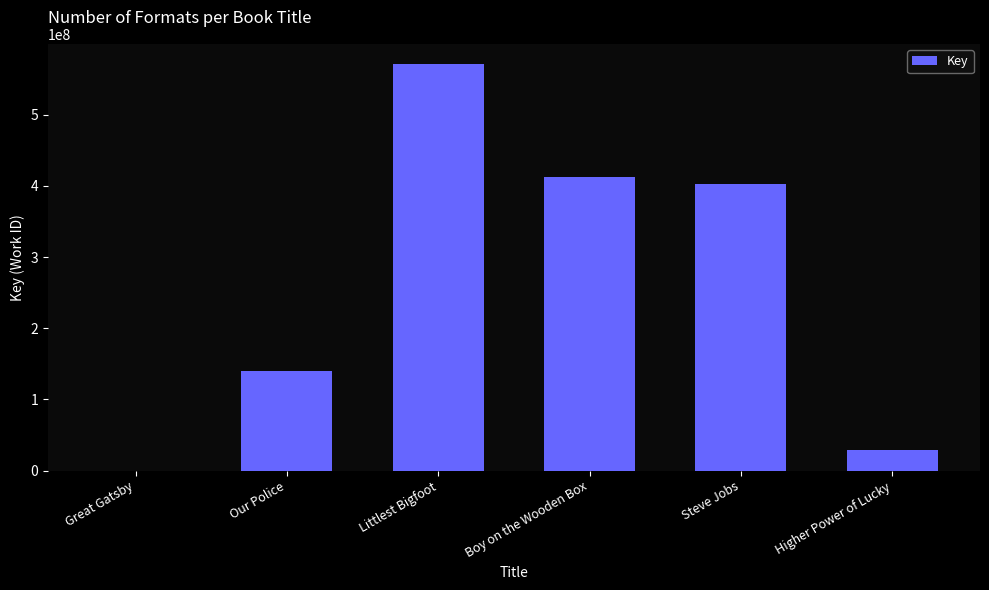

What is the greatest value displayed?

571208065